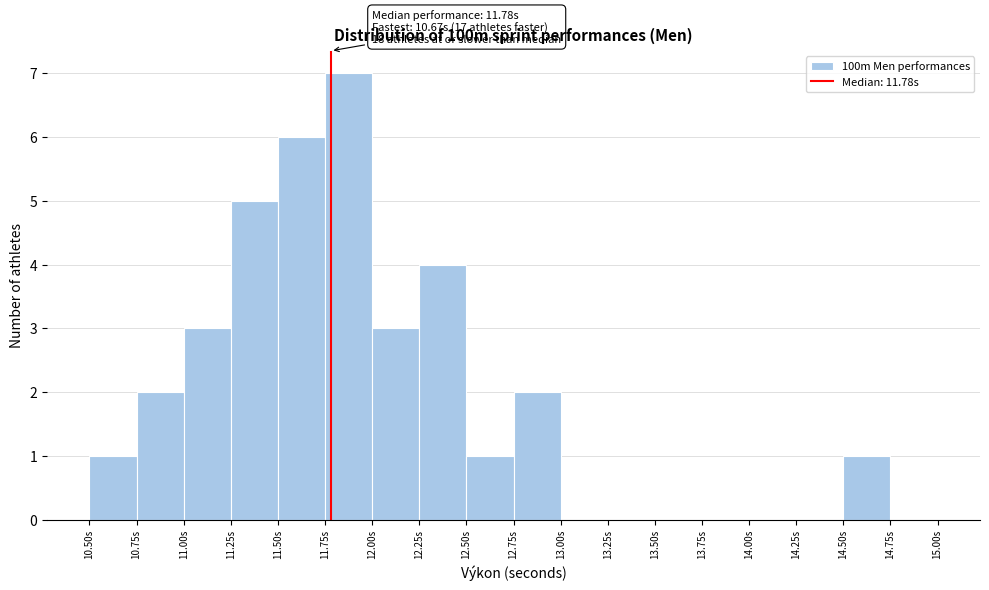

Which range on the x-axis has the tallest bar?

11.75 to 12.00